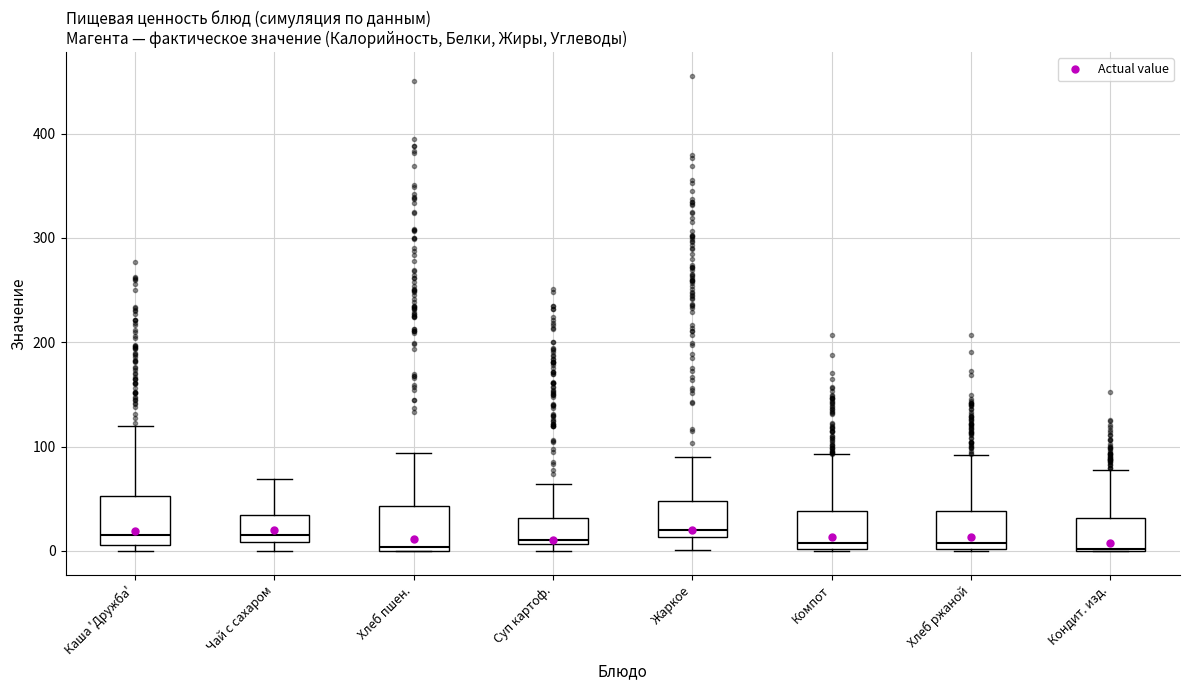

Reading left to right, transcribe this box plot: for each box, give where its median line is, the range the box spans, and where its two whiskers end, as read against the y-axis. The values are not printed on the chart, so give them approximately, as read against the axis.

Каша 'Дружба': median 10 (just above the box's lower edge), box 10 to 50, whiskers 0 to 120
Чай с сахаром: median 20, box 10 to 30, whiskers 0 to 70
Хлеб пшен.: median 0 (just above the box's lower edge), box 0 to 40, whiskers 0 to 90
Суп картоф.: median 10 (just above the box's lower edge), box 10 to 30, whiskers 0 to 60
Жаркое: median 20, box 10 to 50, whiskers 0 to 90
Компот: median 10, box 0 to 40, whiskers 0 to 90
Хлеб ржаной: median 10, box 0 to 40, whiskers 0 to 90
Кондит. изд.: median 0, box 0 to 30, whiskers 0 to 80